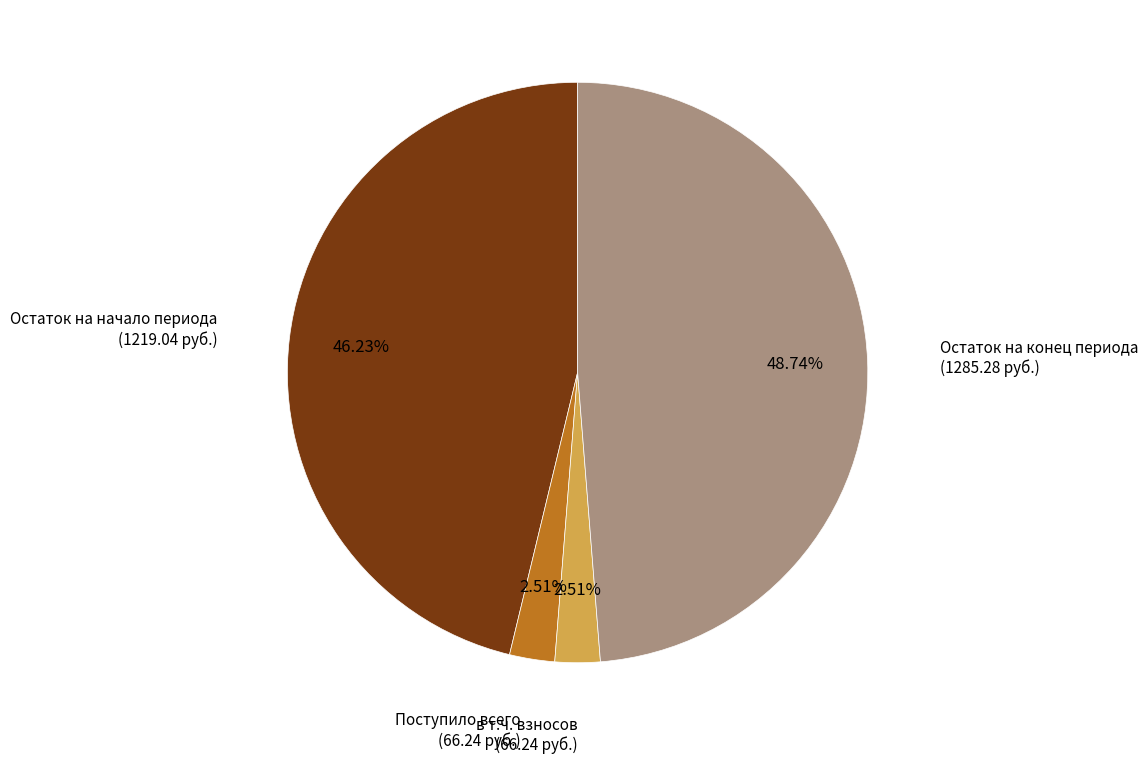

Does в т.ч. взносов account for over 50% of the chart?

No